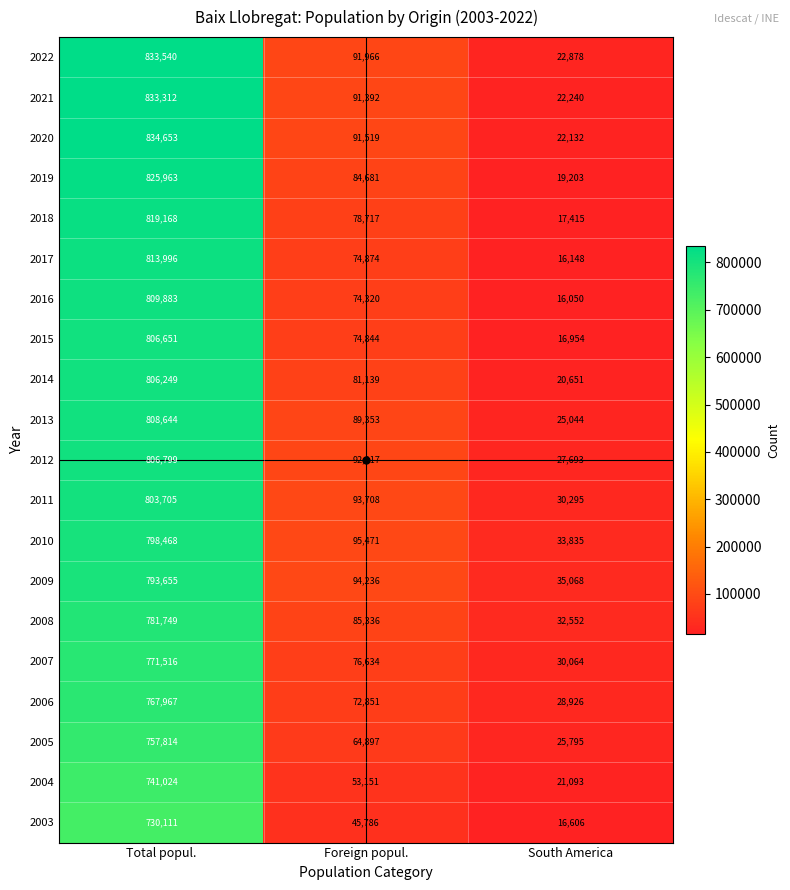

Between Total popul. and South America, which series saw the biggest shift?

2020